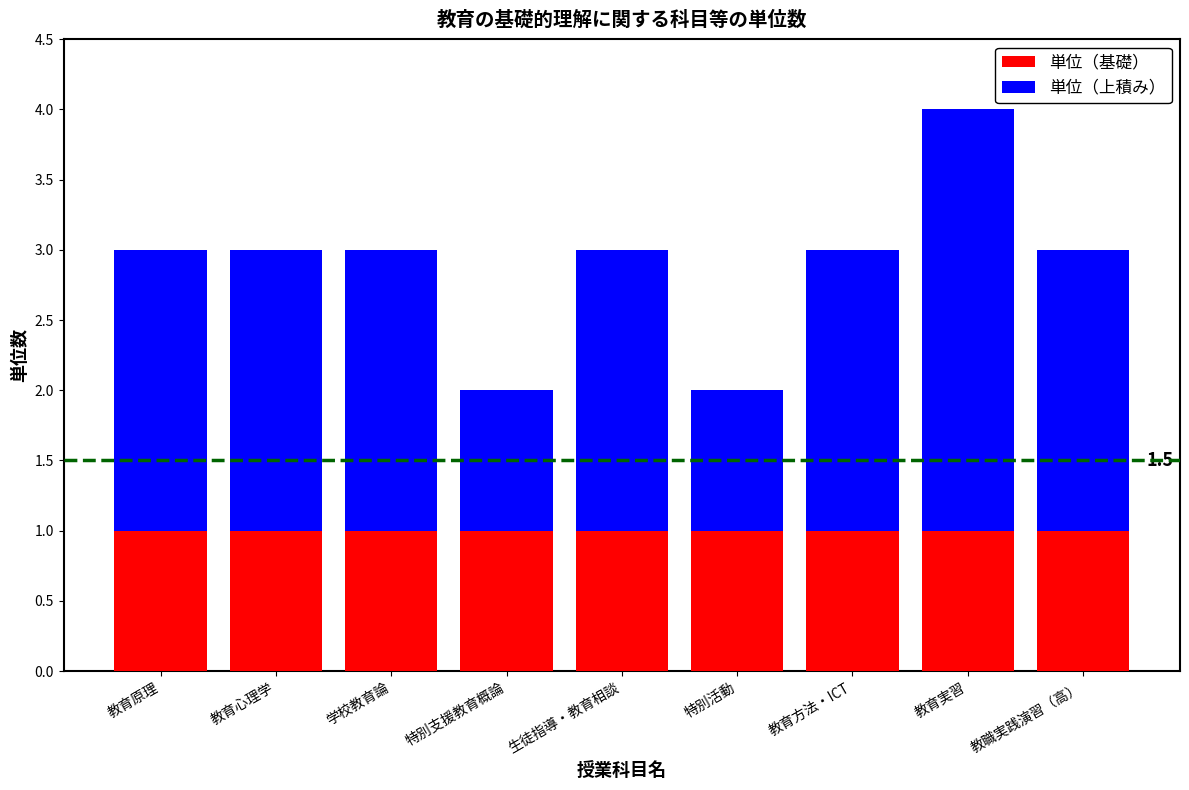

What is the sum of all 単位（基礎） values?

9